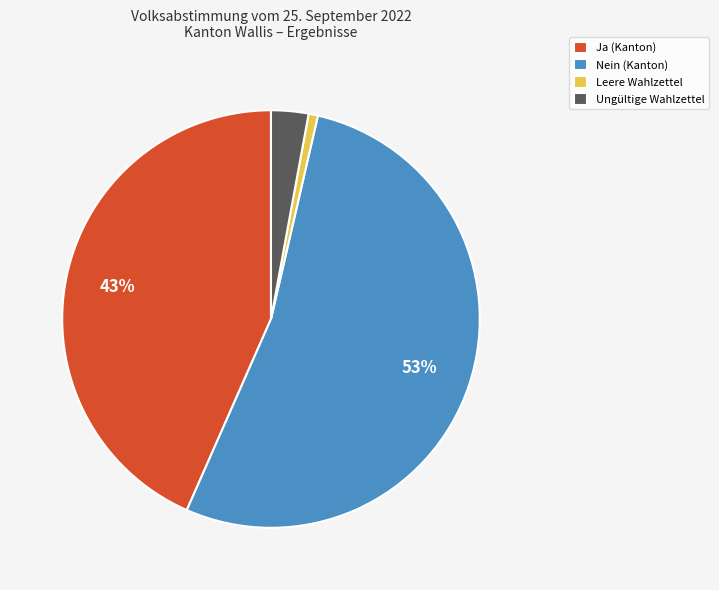

The Leere Wahlzettel slice represents 1% of the pie. True or false?

True